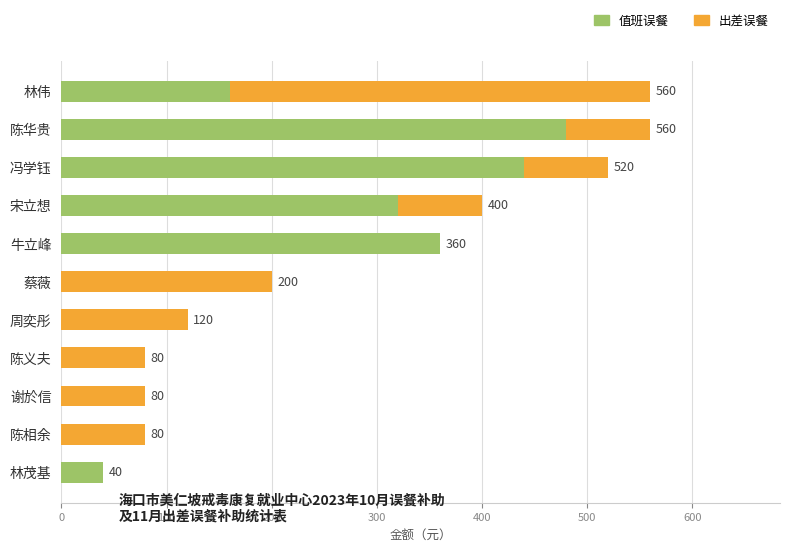

What is the highest value of the 值班误餐 series?

480